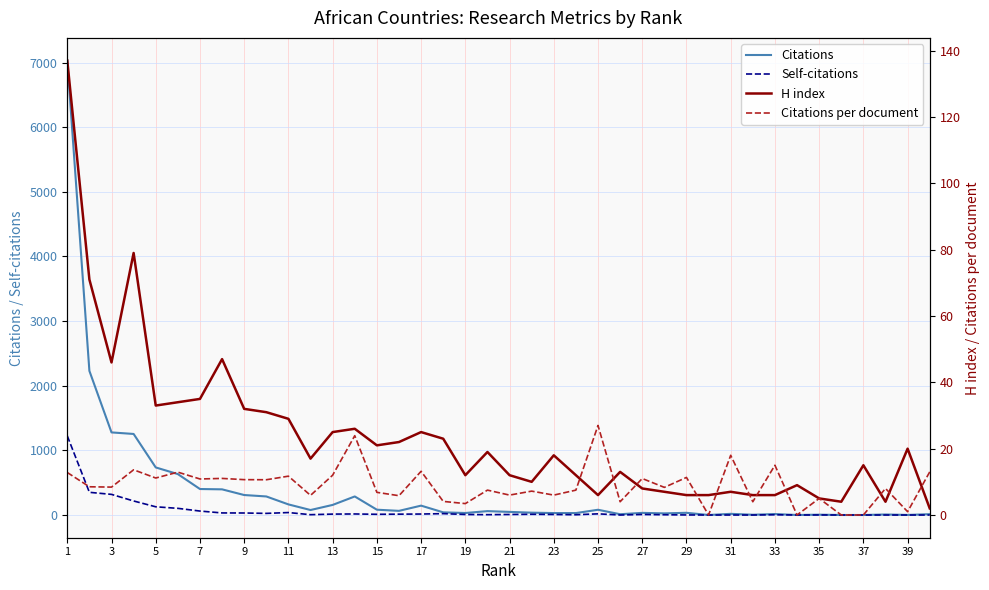

What is the difference between the Self-citations values at 31 and 21?

2.0